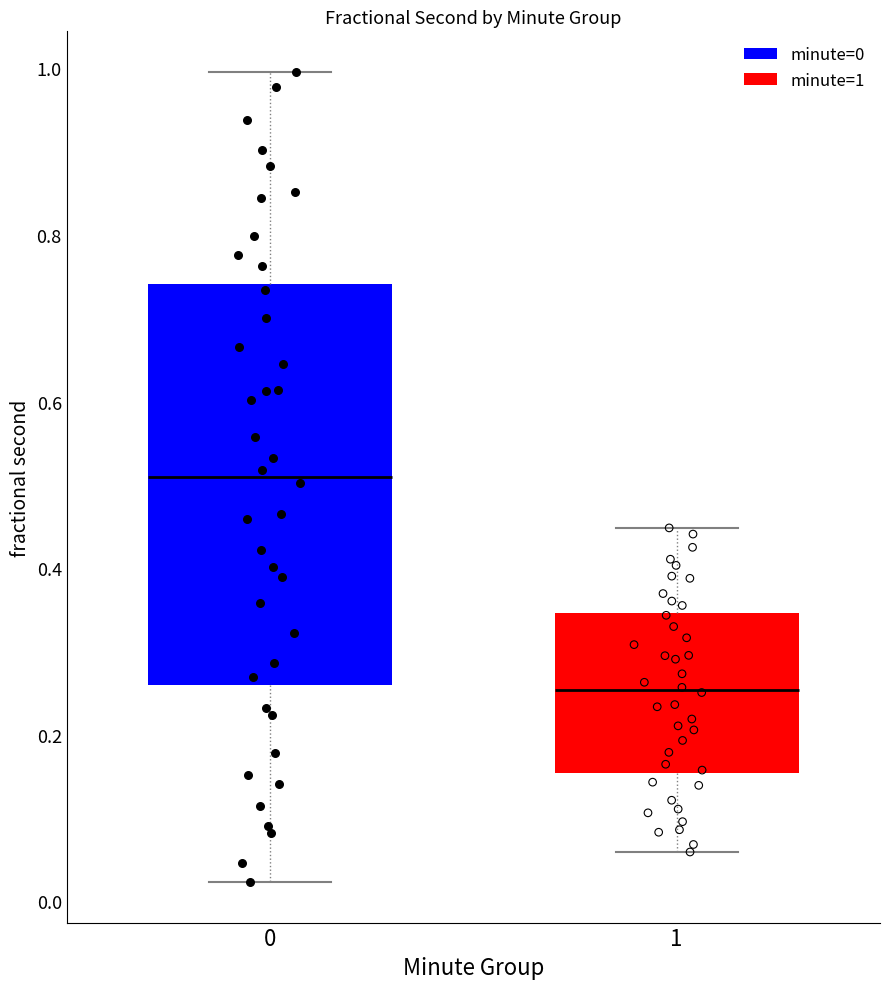

Where is the upper edge of the box at x = 1 on the y-axis? The values are not printed on the chart, so give them approximately, as read against the axis.

0.34